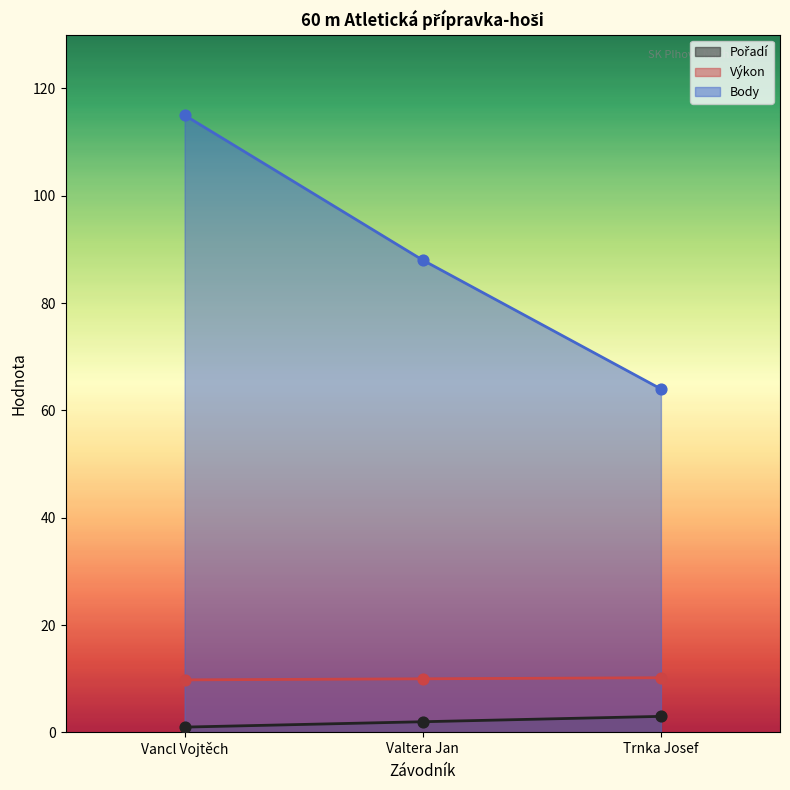

Which series has the widest spread of Y values?

Body